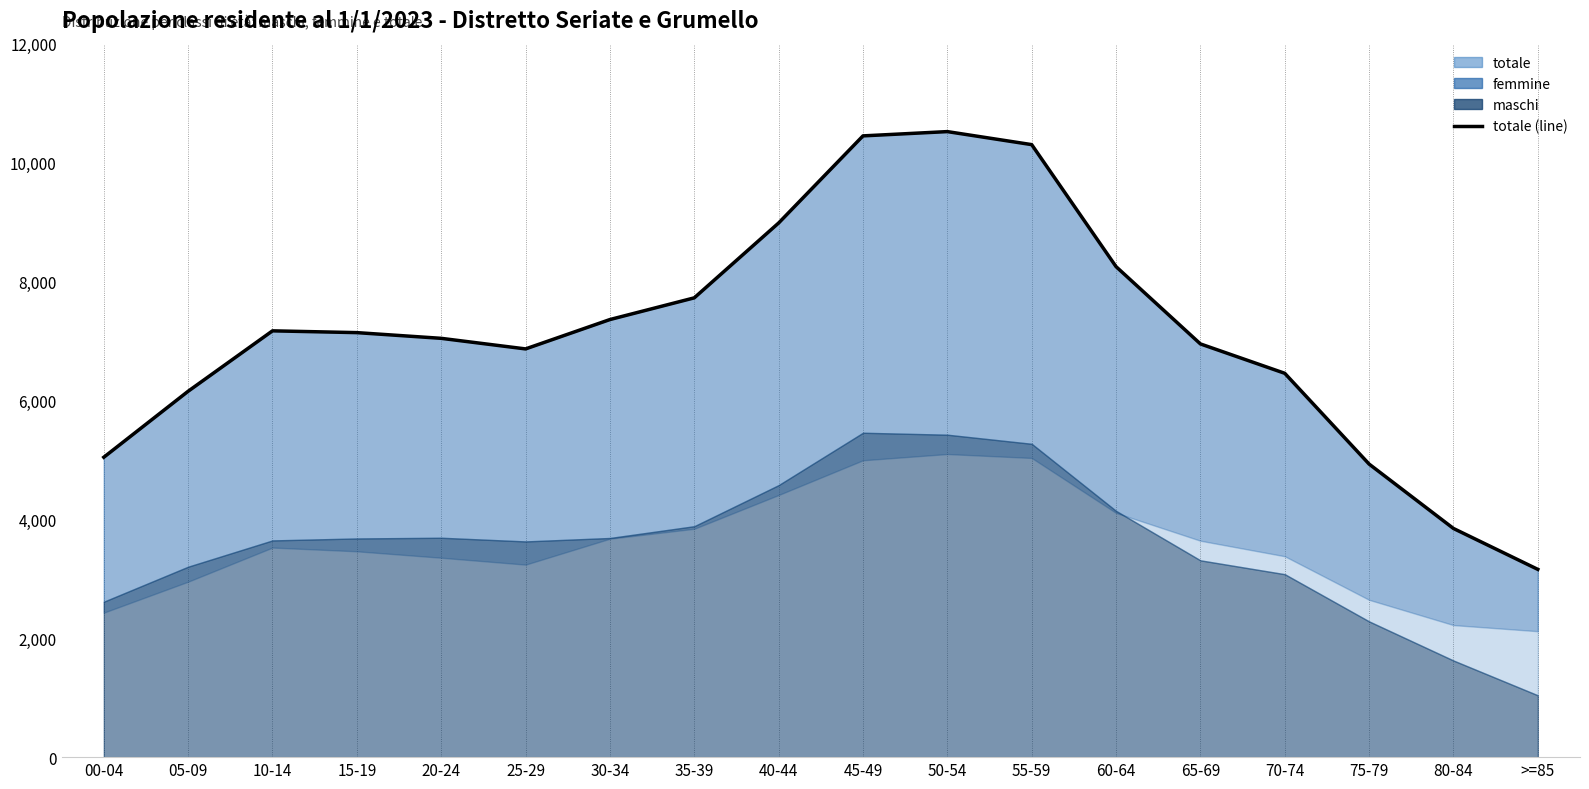

The femmine series shows 7142 at 40-44. True or false?

False